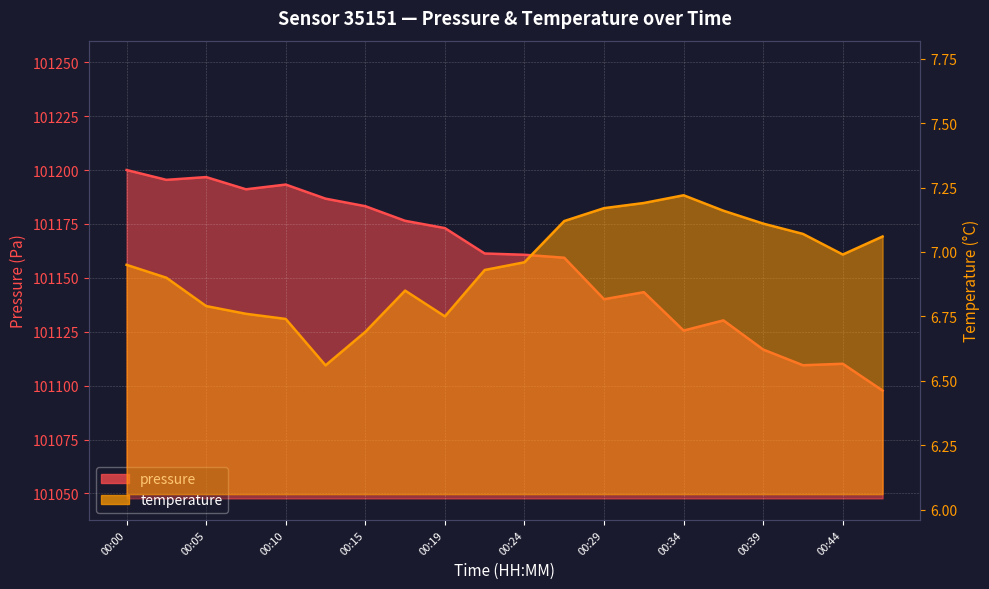

Where is the first local minimum for temperature?

00:12